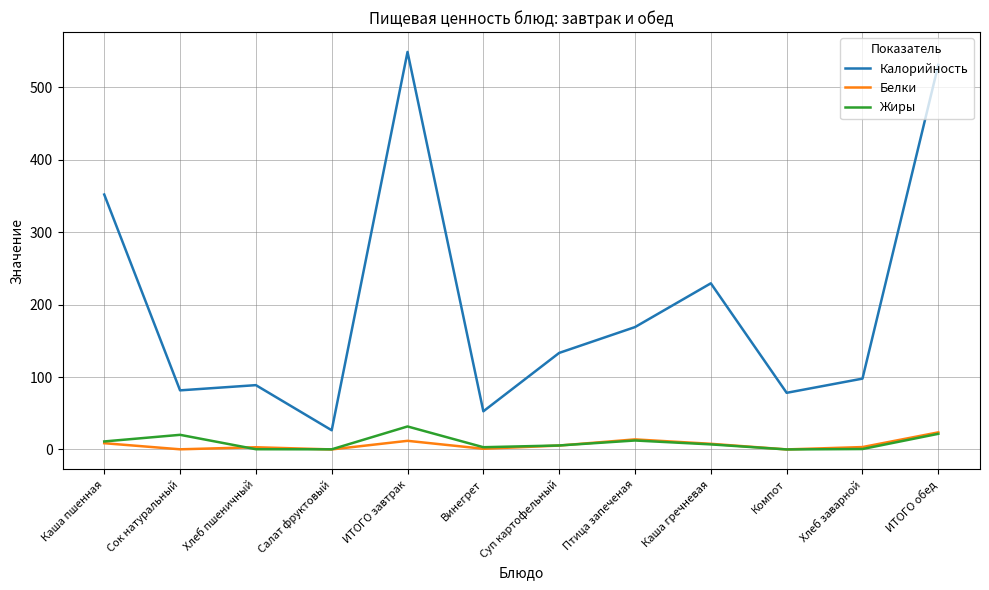

True or false: Белки and Калорийность intersect in this chart.

False